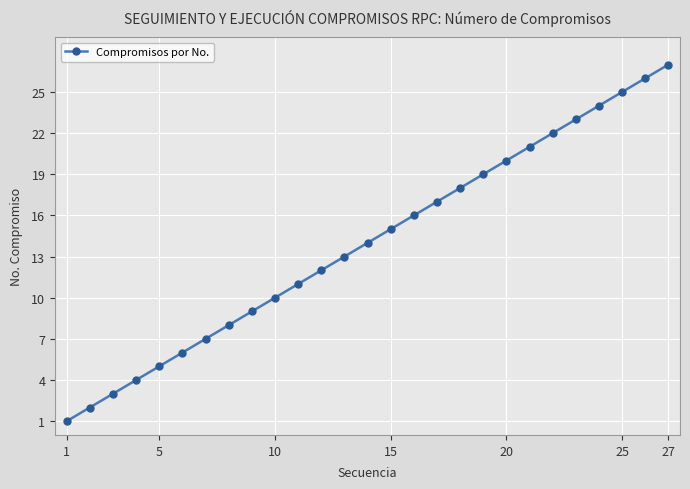

What is the maximum value shown in the chart?

27